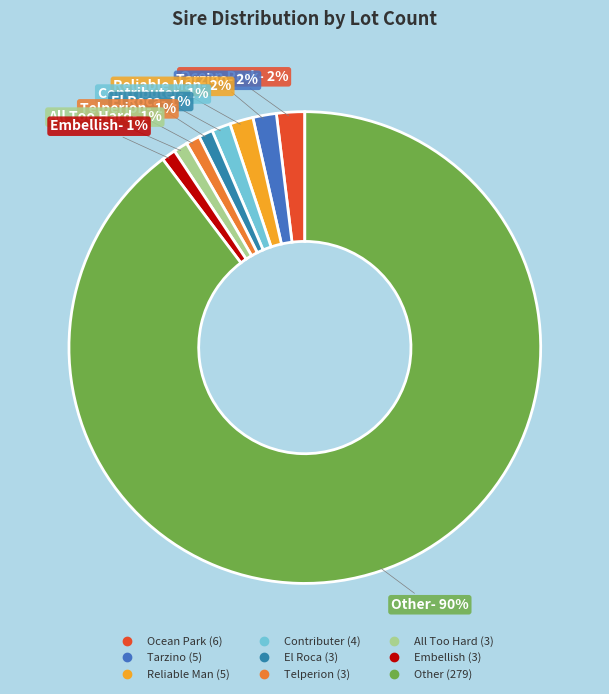

To the nearest percent, what percentage of the pie is All Too Hard?

1%